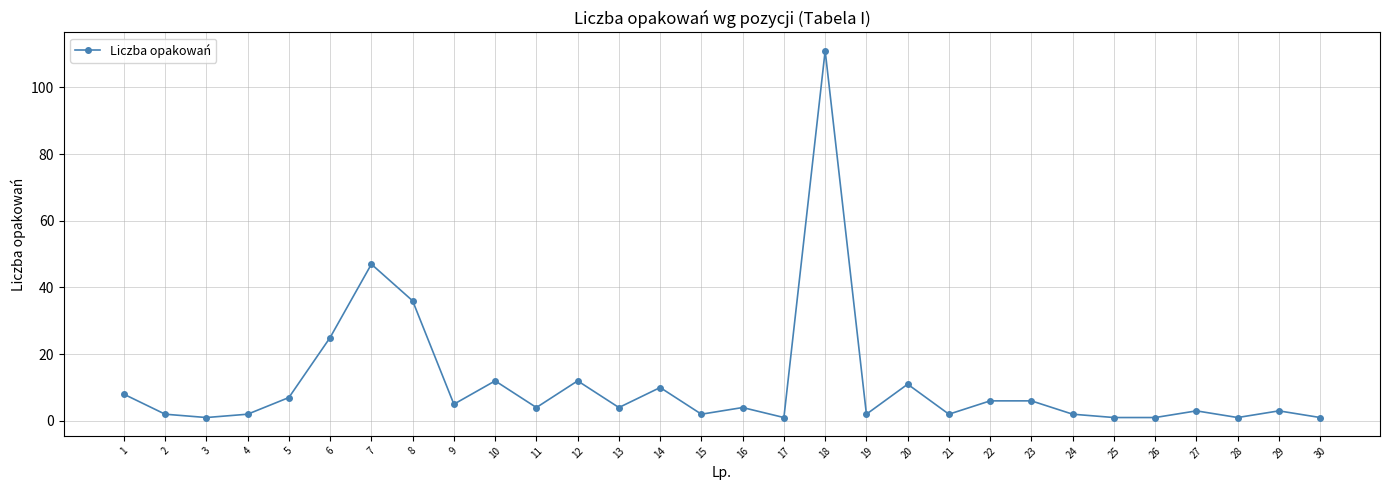

What is the difference between the maximum and minimum values?

110